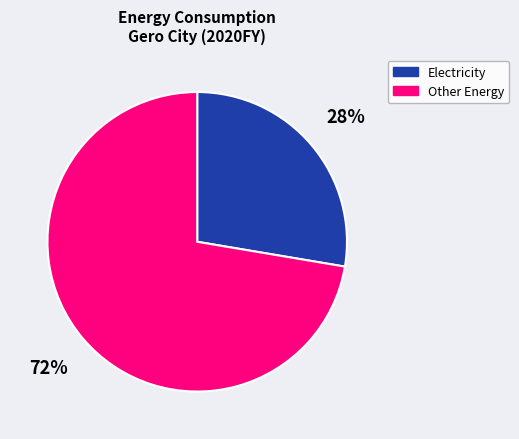

Which slice is the largest?

Other Energy